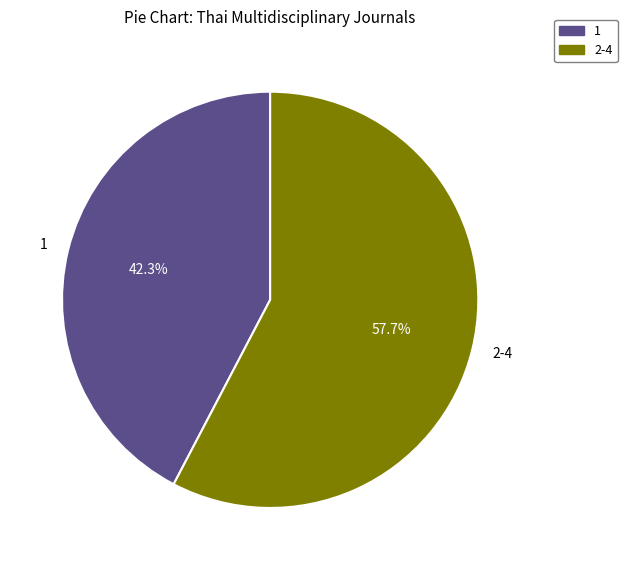

To the nearest percent, what is the difference between the largest and smallest slice percentages?

15%